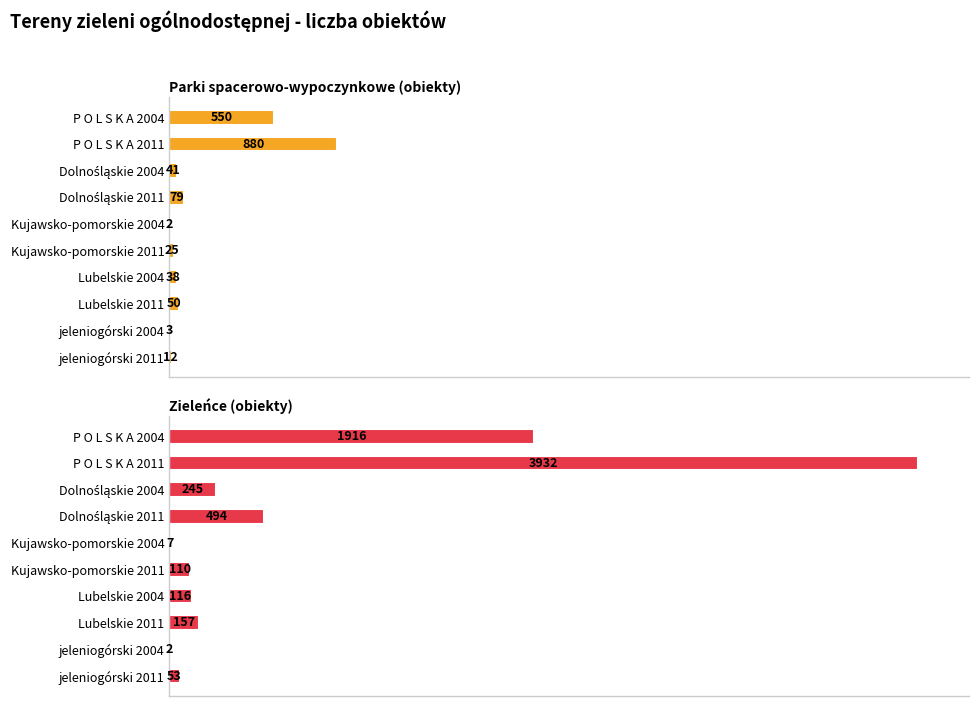

True or false: Parki spacerowo-wypoczynkowe (obiekty) has a value of 4 at 4000.

False